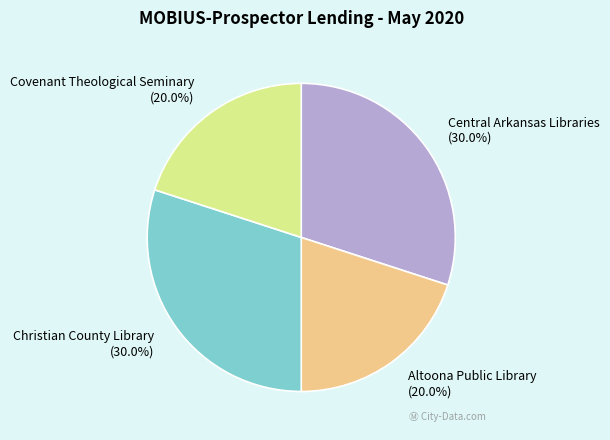

To the nearest percent, what is the difference between the largest and smallest slice percentages?

10%